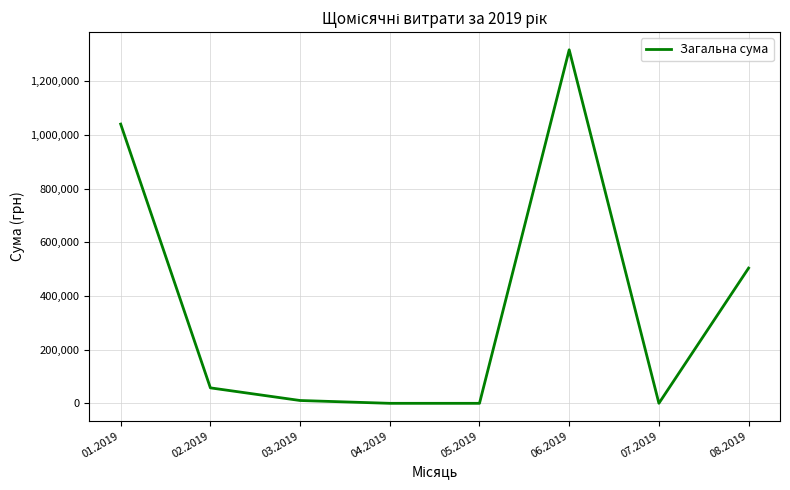

What is the difference between the second highest and second lowest values?

1040177.2